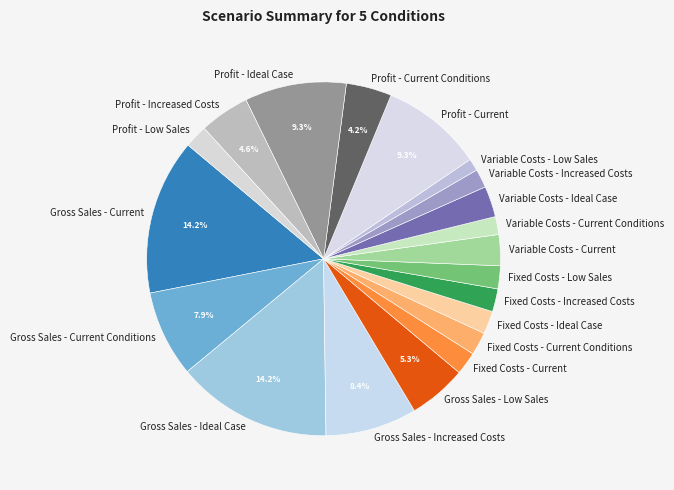

What percentage is the Profit - Low Sales slice, to the nearest percent?

2%